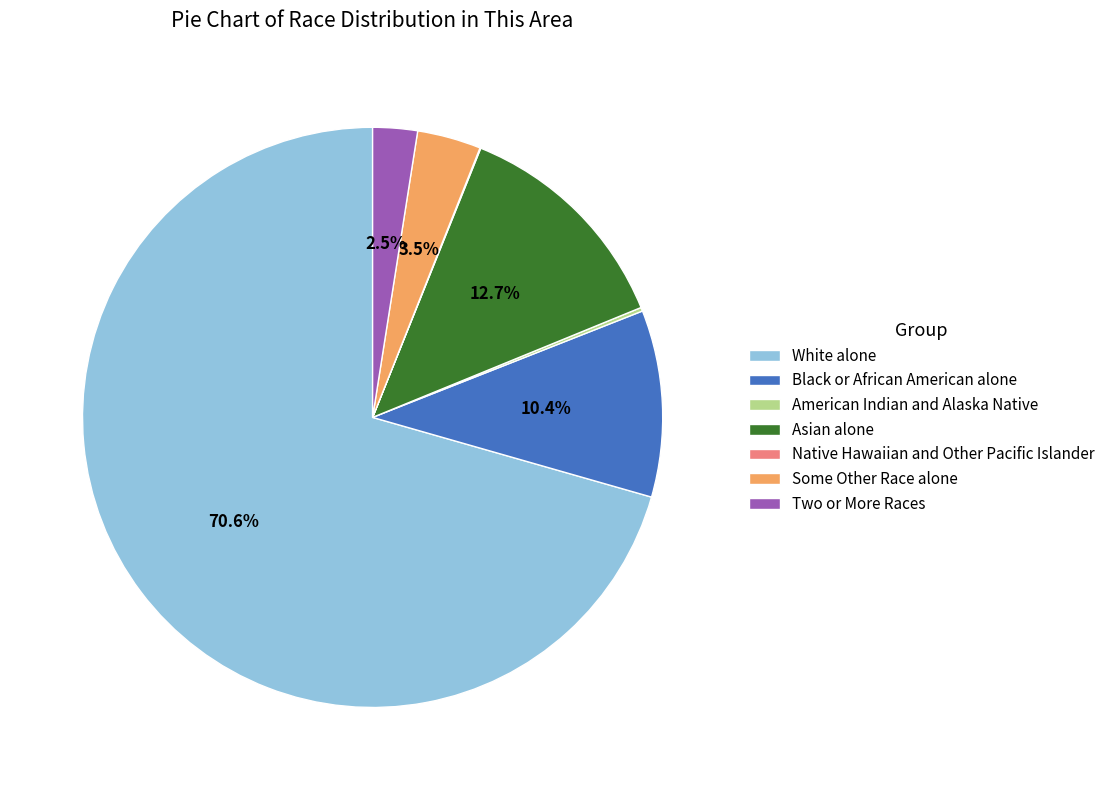

Which slice is the largest?

White alone